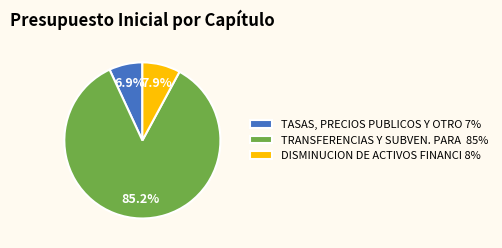

Is the sum of DISMINUCION DE ACTIVOS FINANCI 8% and TRANSFERENCIAS Y SUBVEN. PARA 85% greater than half?

Yes